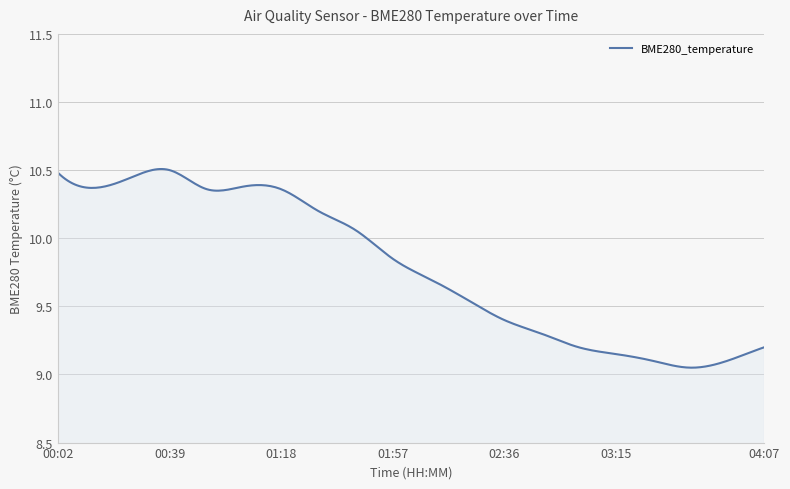

What is the difference between the maximum and minimum values?

1.5